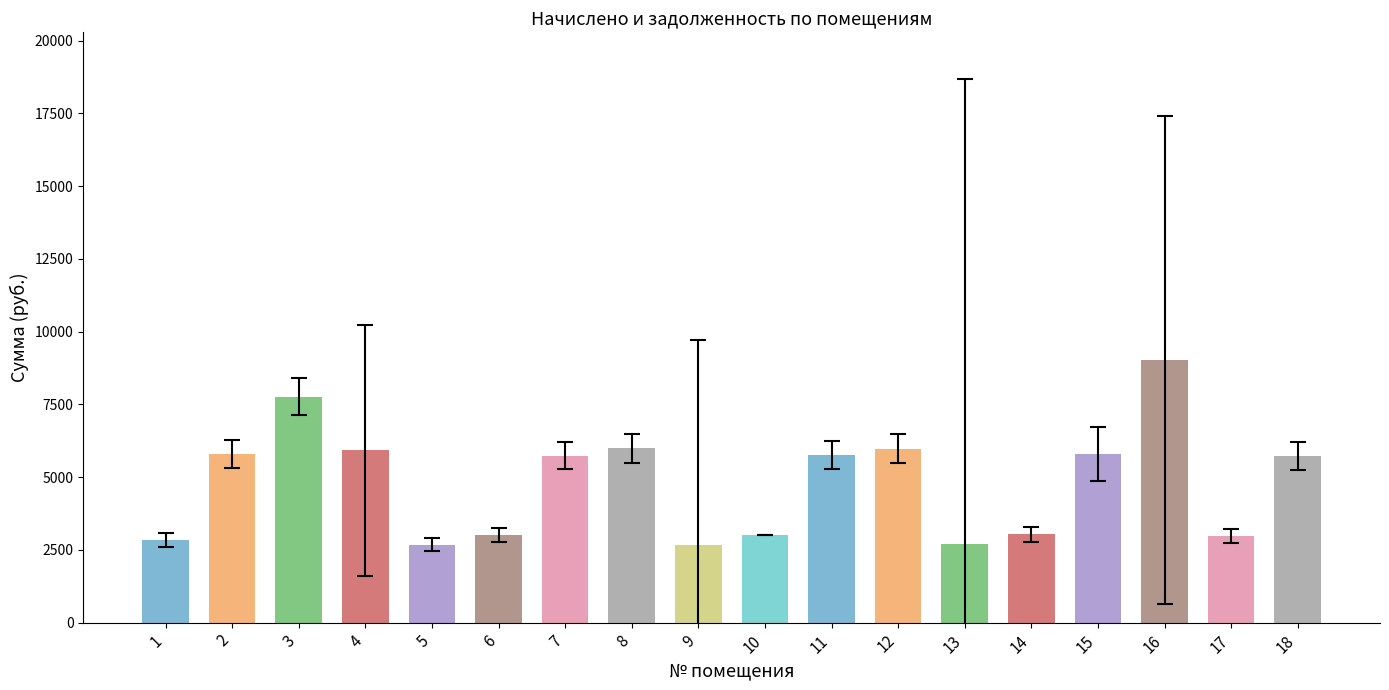

Count the number of data series in this chart.

1